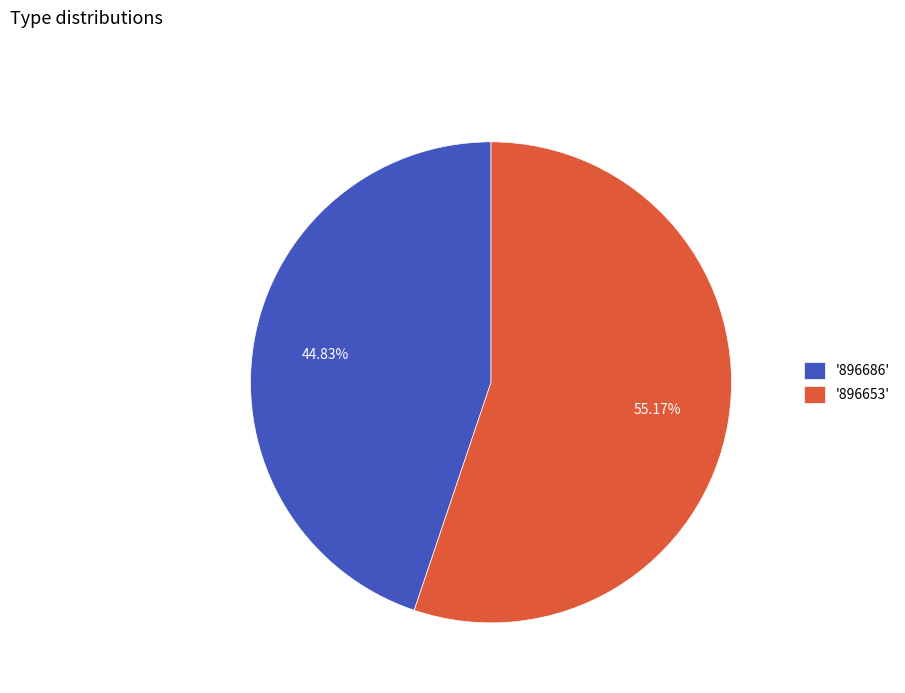

Approximately how many times larger is the value at '896653' compared to '896686'?

1.2